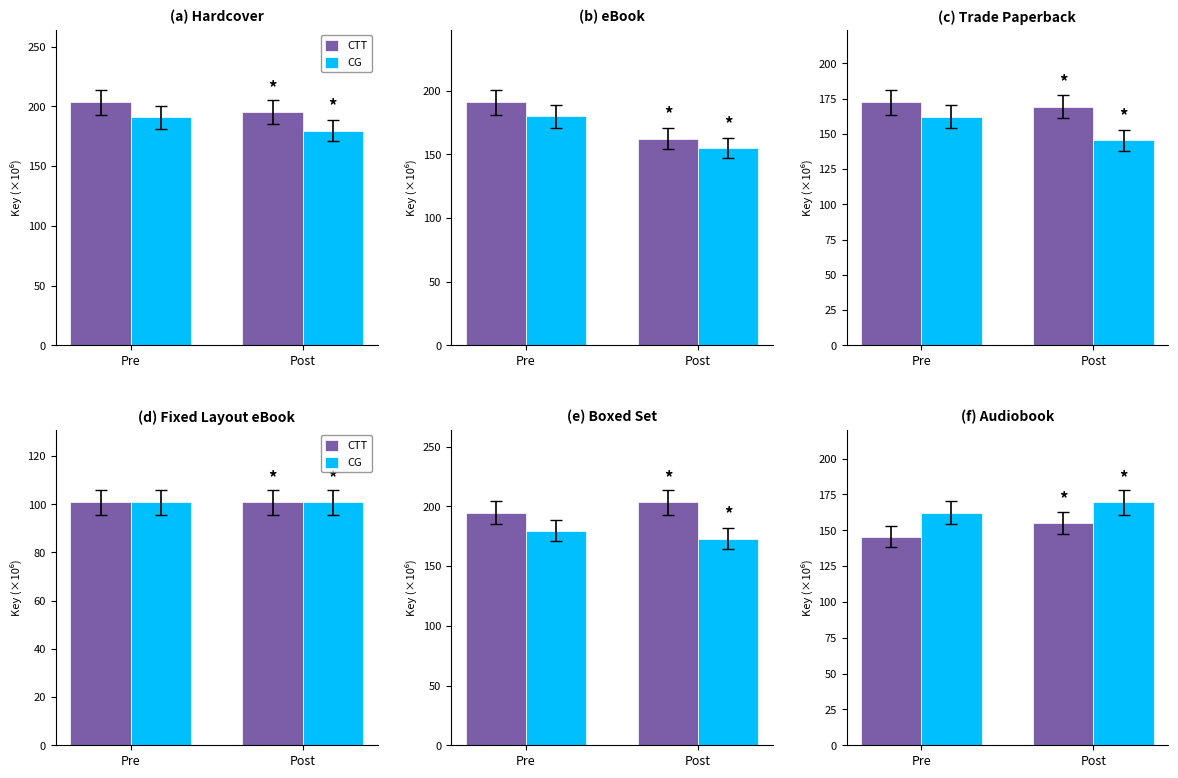

Count the number of data series in this chart.

2